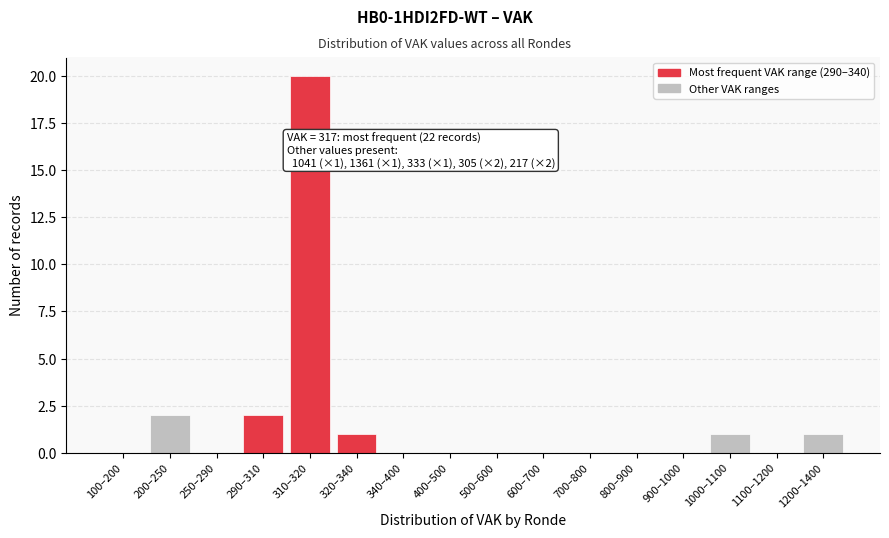

Reading left to right, extract all data points from this chart.

100–200=0	200–250=2	250–290=0	290–310=2	310–320=20	320–340=1	340–400=0	400–500=0	500–600=0	600–700=0	700–800=0	800–900=0	900–1000=0	1000–1100=1	1100–1200=0	1200–1400=1